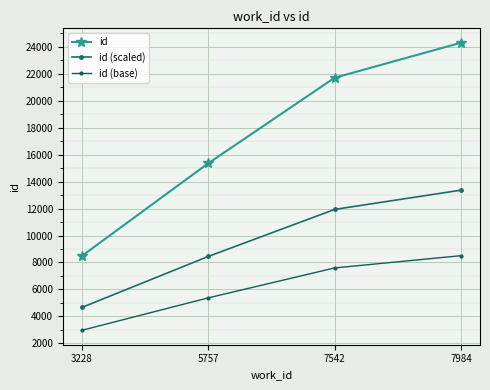

Rank the series at 7984 from highest to lowest value.

id, id (scaled), id (base)